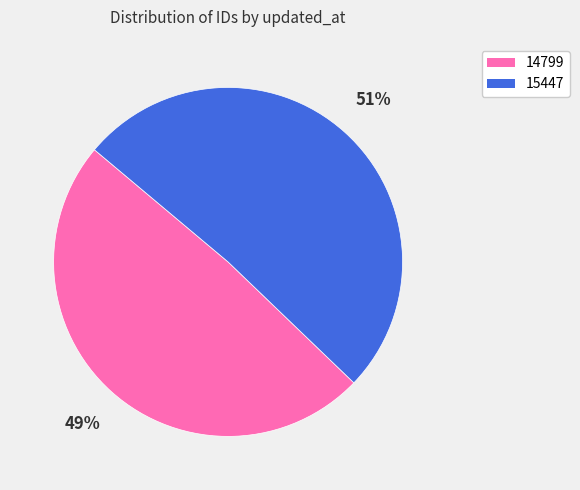

What is the largest slice in the pie chart?

15447